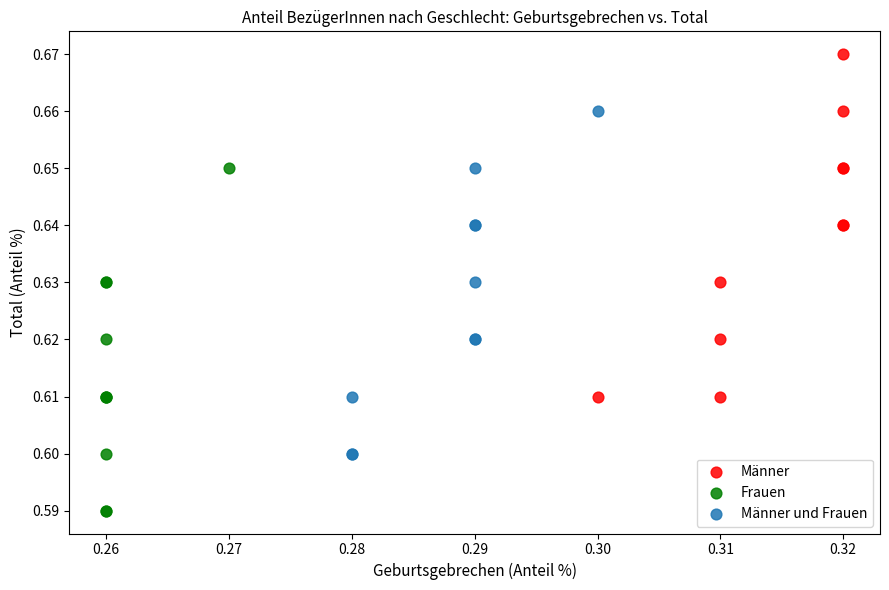

Which series reaches the minimum Y coordinate?

Frauen